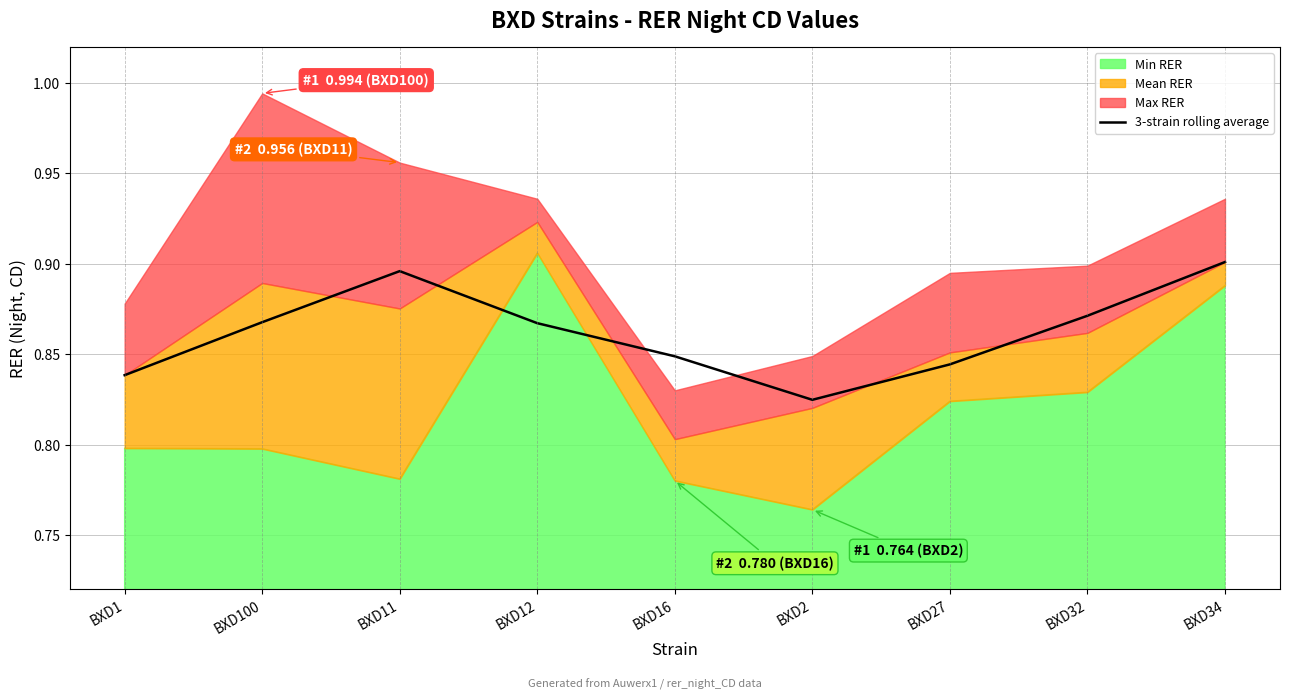

What position from the right is BXD12?

6